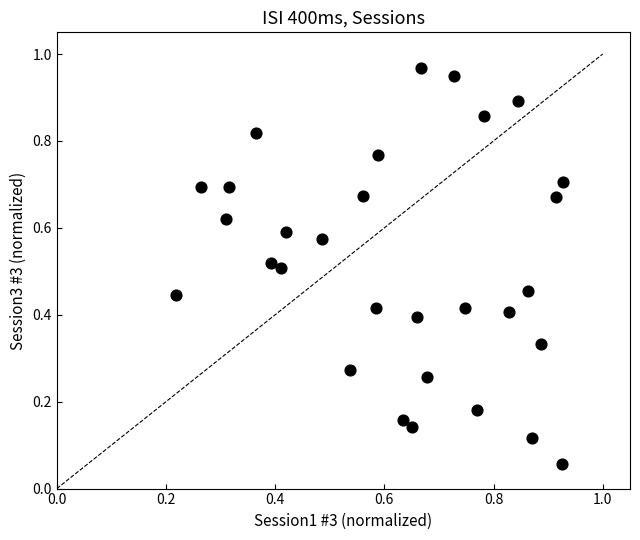

Count the number of points in this scatter plot.

30